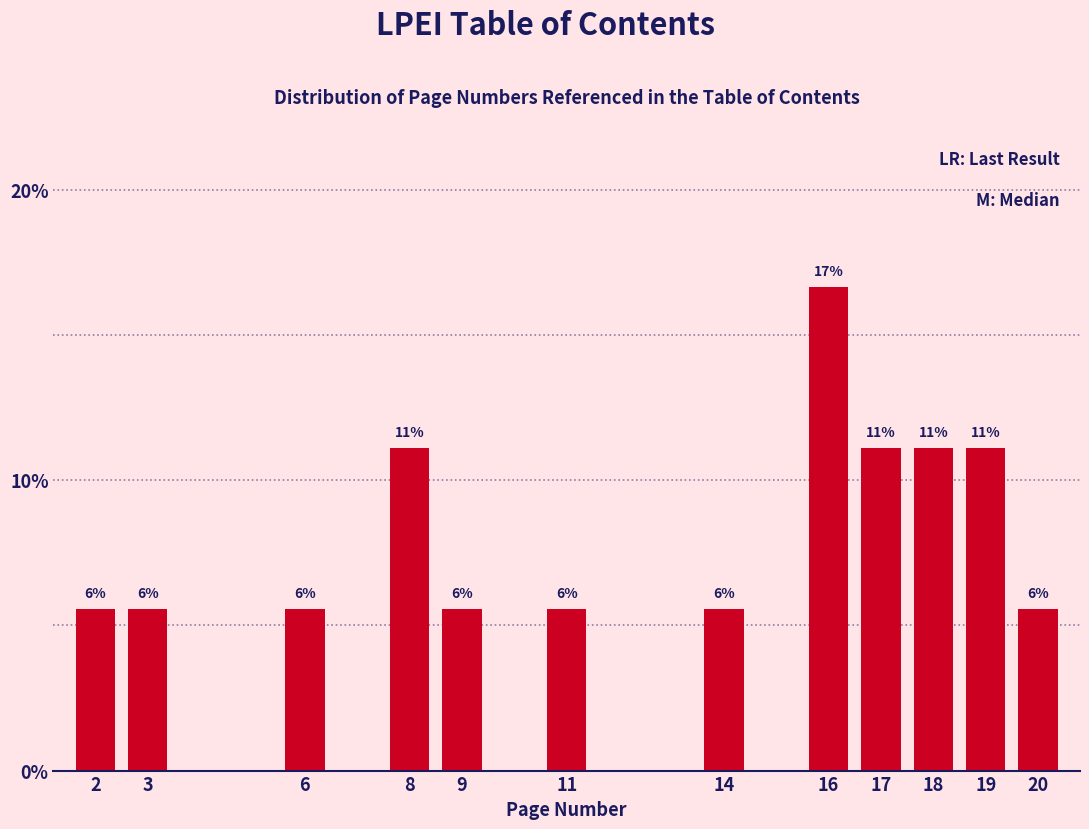

Are the bars horizontal?

No